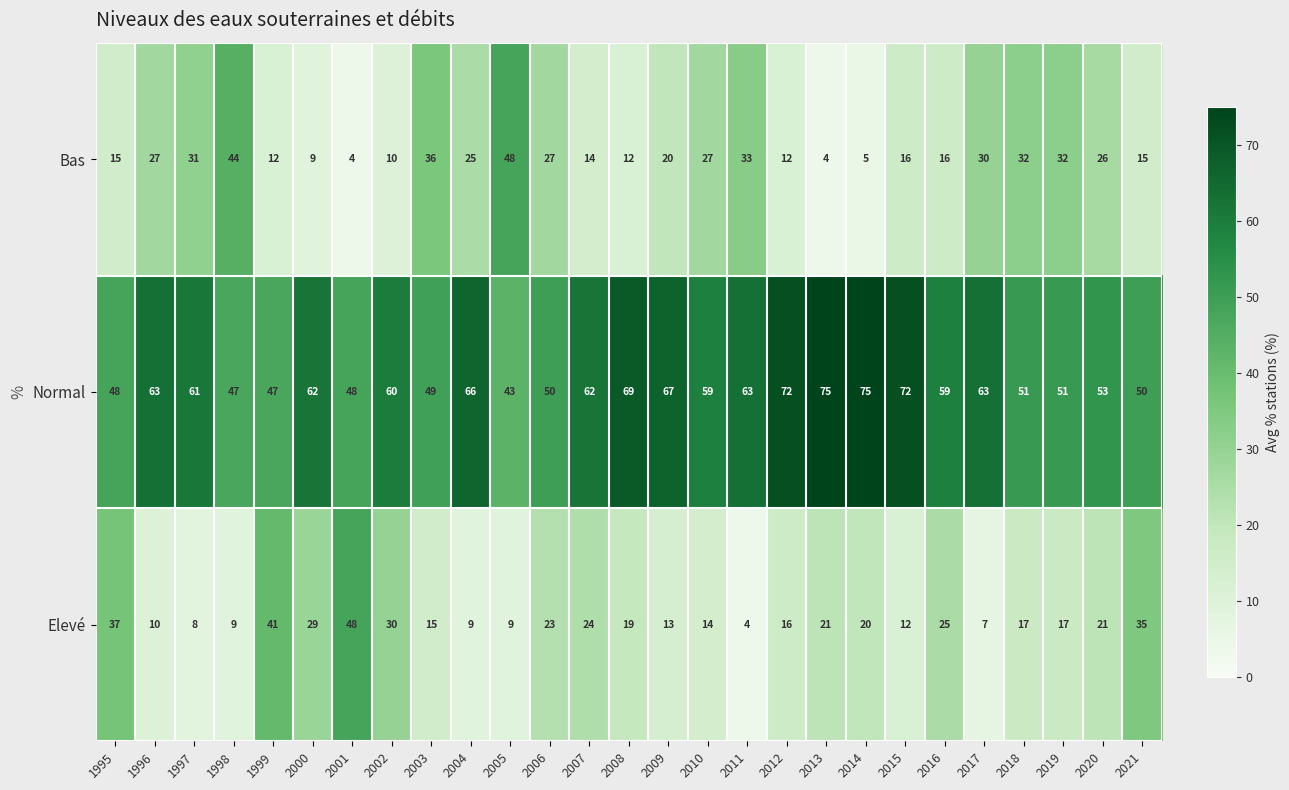

Rank the series at 2019 from lowest to highest value.

Elevé, Bas, Normal